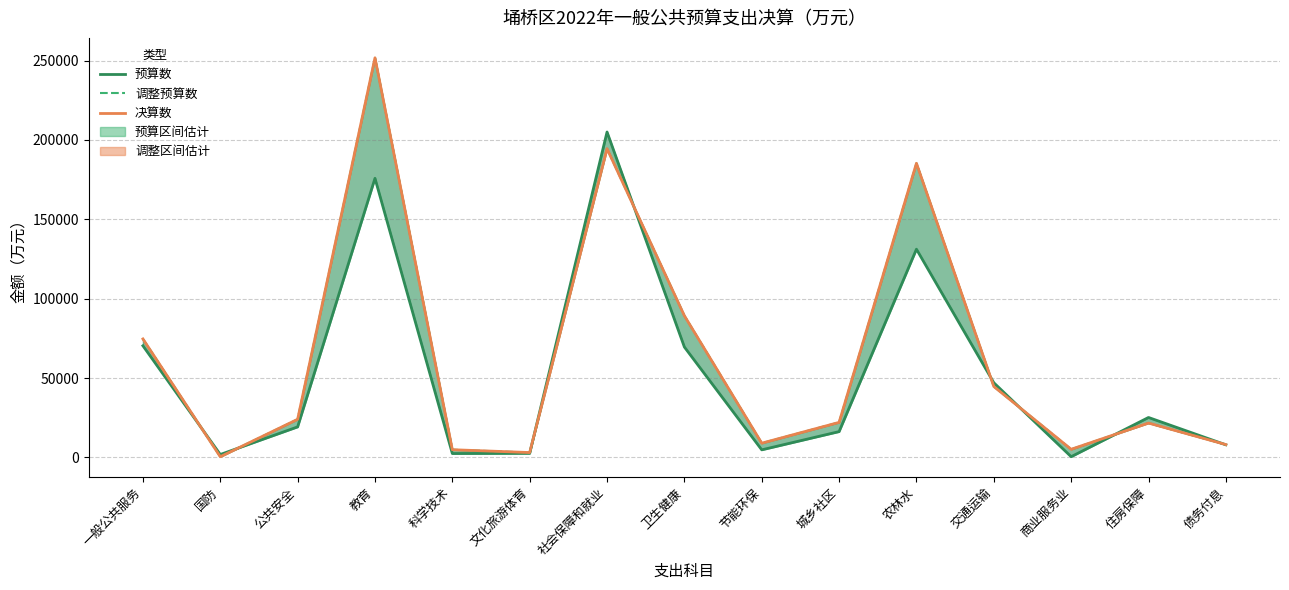

In 决算数, how many points are higher than both neighbors (excluding endpoints)?

4